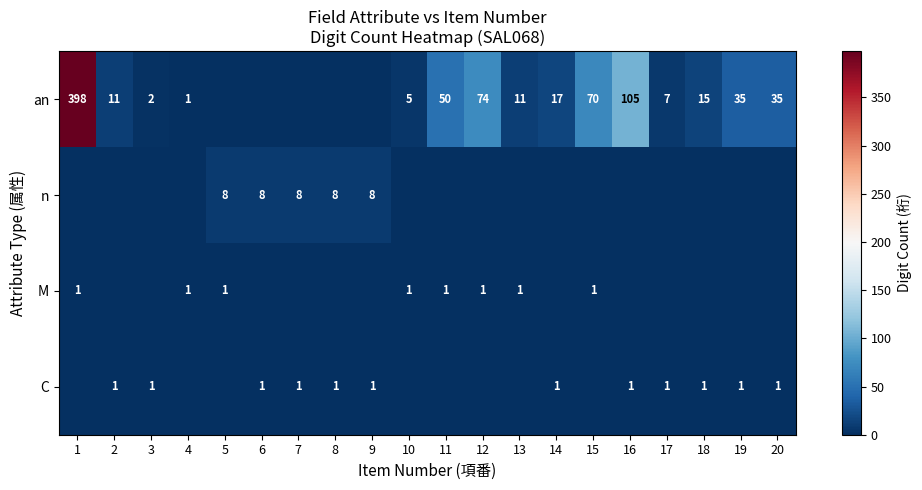

At how many categories does at least one series exceed 221?

1